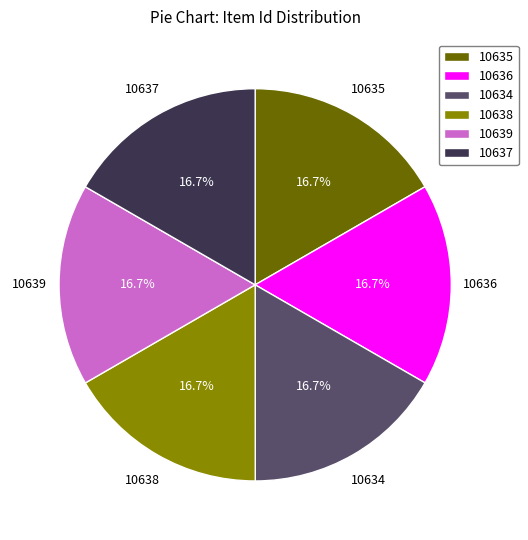

Approximately how many times larger is the value at 10639 compared to 10637?

1.0